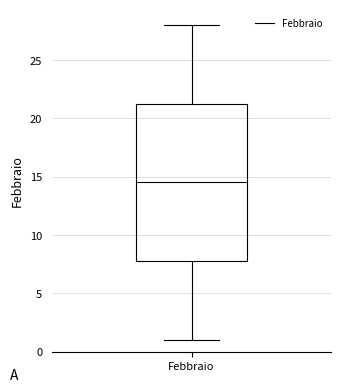

Where does the upper whisker of the box for Febbraio end on the y-axis? The values are not printed on the chart, so give them approximately, as read against the axis.

28.0